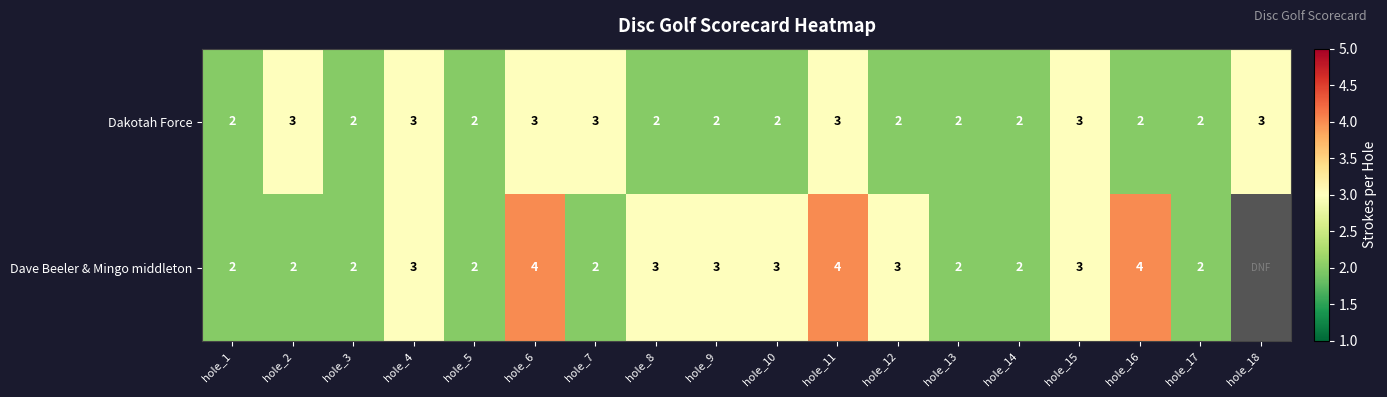

True or false: Dave Beeler & Mingo middleton has a value of 4.0 at hole_16.

True